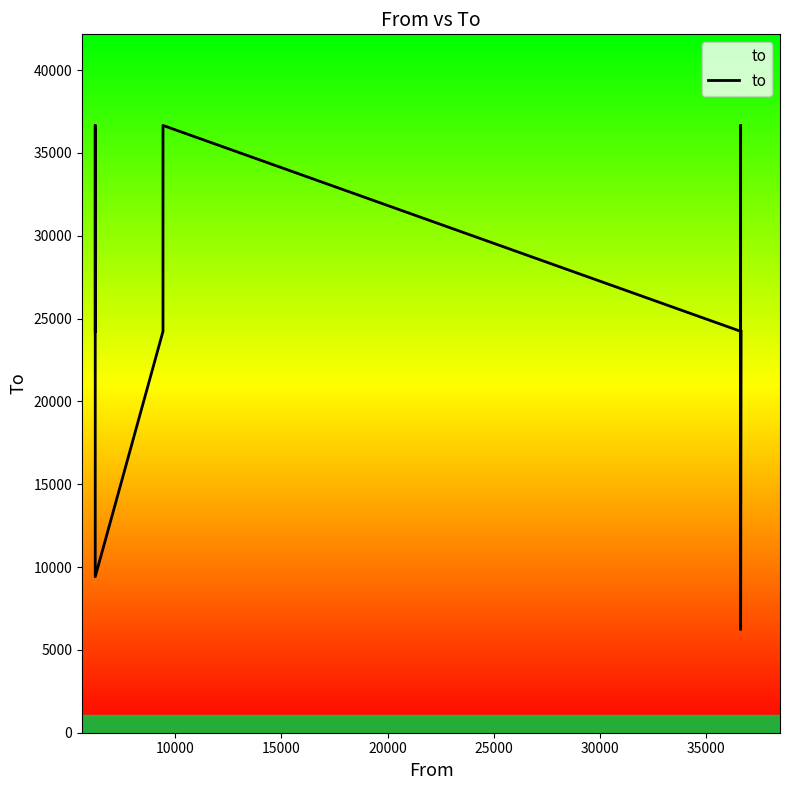

Does the chart display data point markers on the line(s)?

No